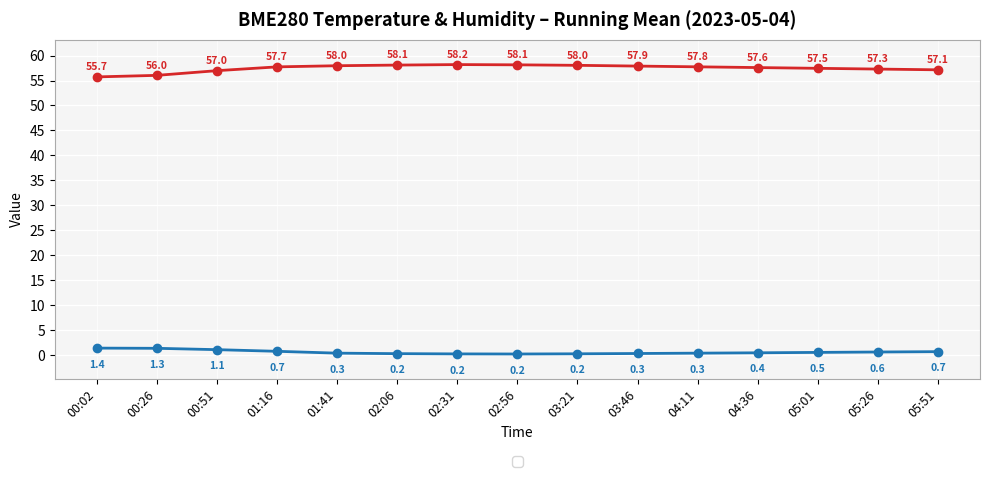

Which label corresponds to the largest value in the chart?

02:31